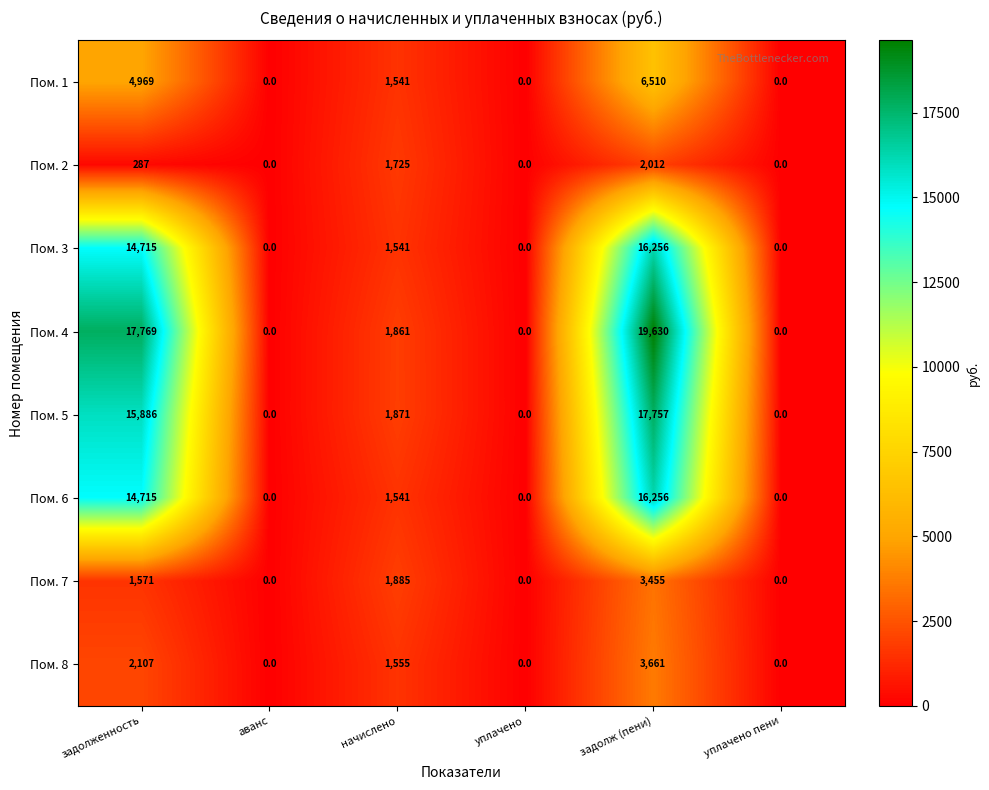

How many distinct data groups are displayed?

8